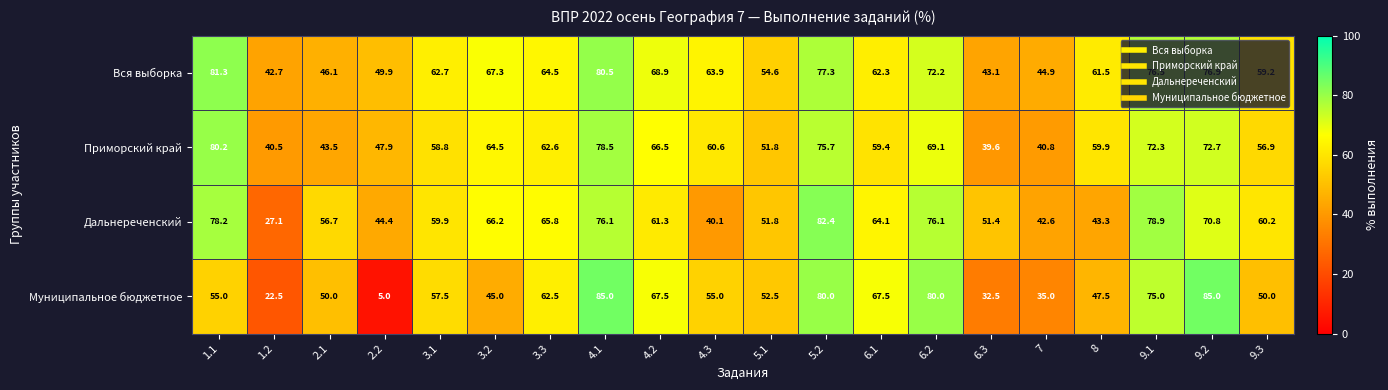

Which series has the widest spread of values?

Муниципальное бюджетное